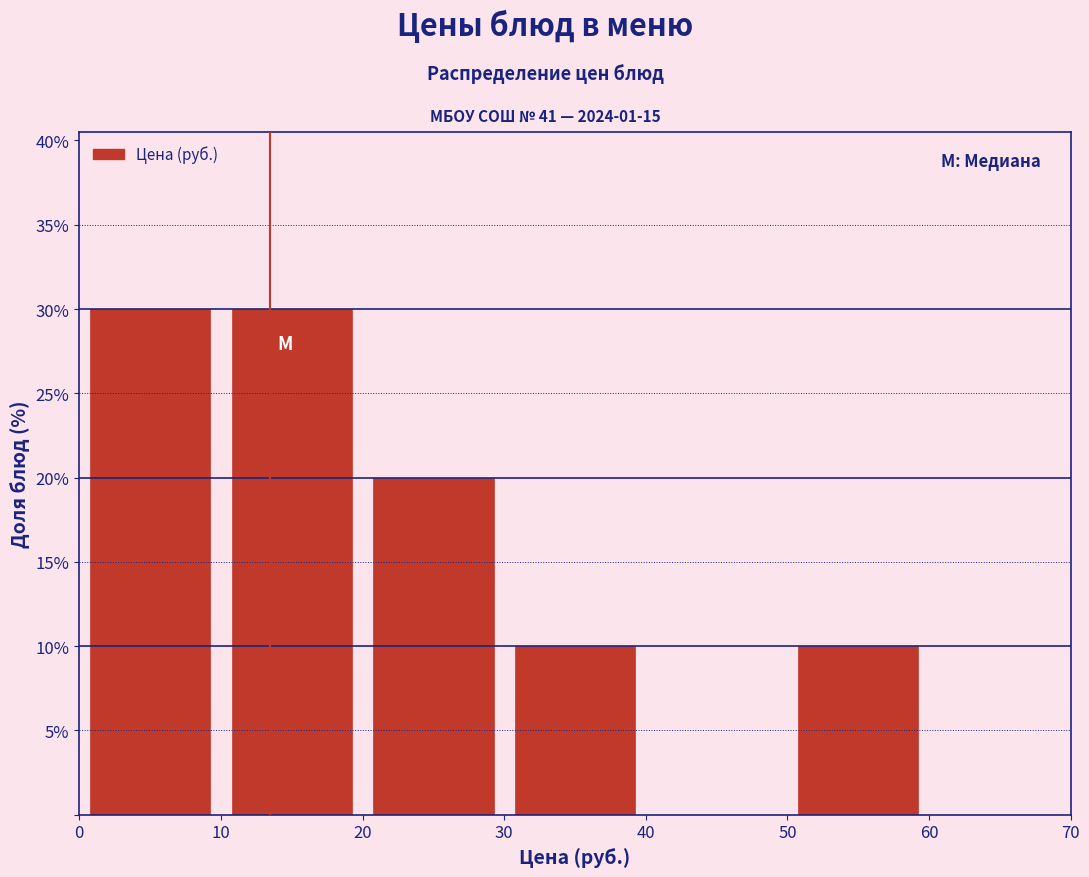

Reading left to right, transcribe this chart: for each bar, give the range it covers on the x-axis and its height. The values are not printed on the chart, so give them approximately, as read against the axis.

0 to 10: 30
10 to 20: 30
20 to 30: 20
30 to 40: 10
40 to 50: 0
50 to 60: 10